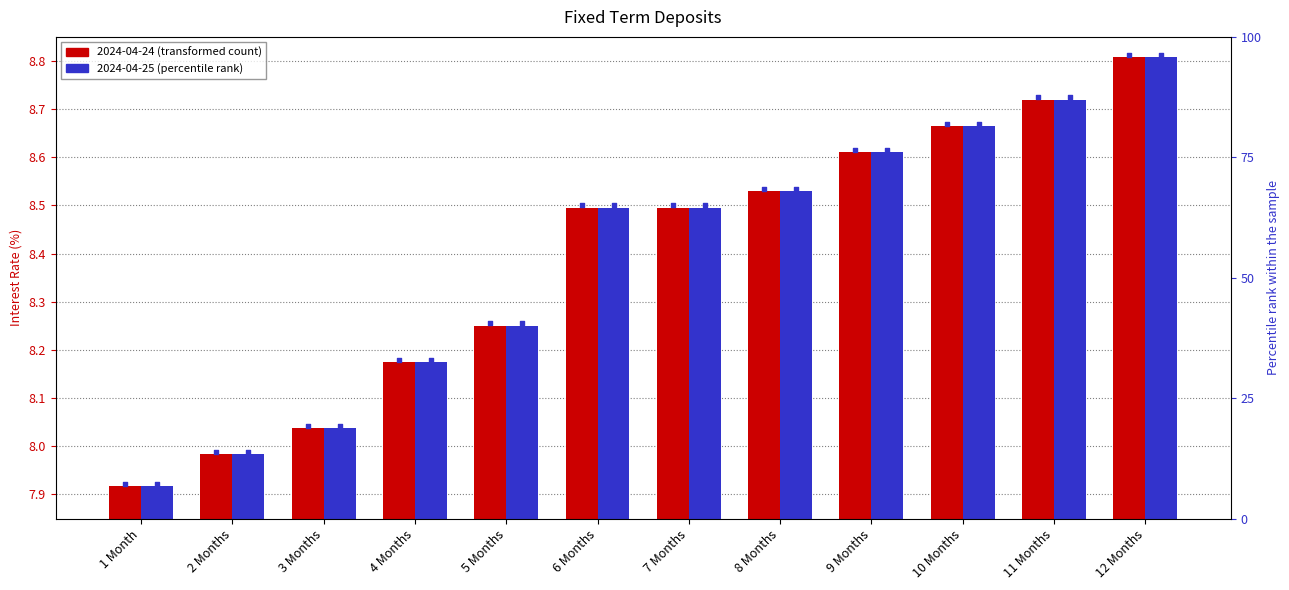

Which series reaches the minimum Y coordinate?

2024-04-24